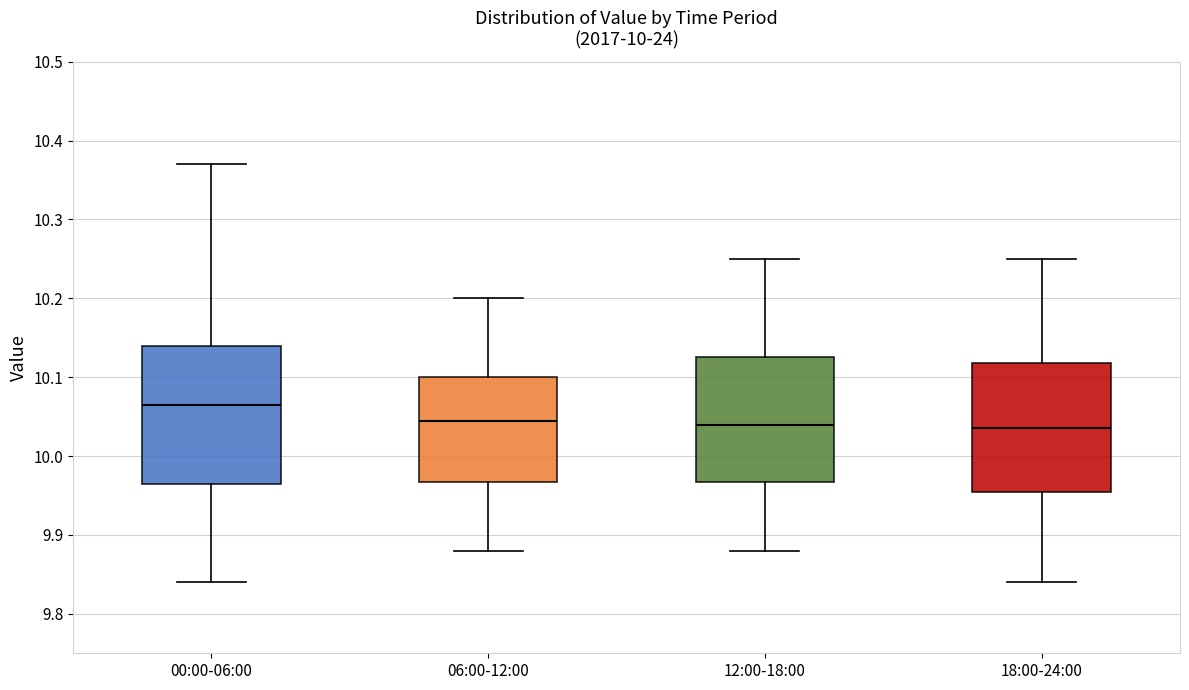

Comparing the boxes themselves (not the whiskers), which one is the tallest?

00:00-06:00